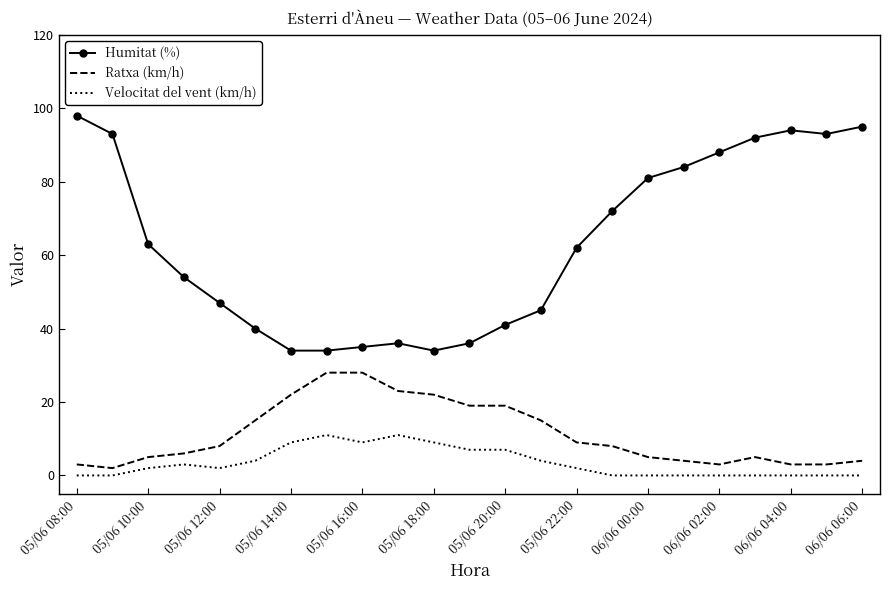

Rank the series by their maximum value, from highest to lowest.

Humitat (%), Ratxa (km/h), Velocitat del vent (km/h)